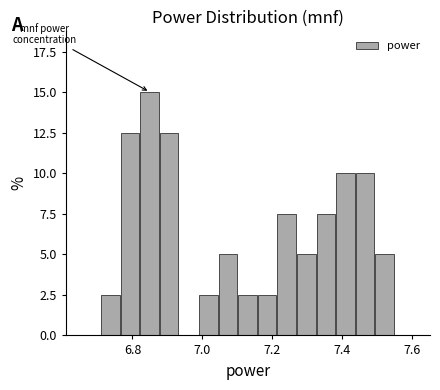

Around what value on the x-axis is the tallest bar? Give the approximate position of its centre, as read against the axis.

6.84